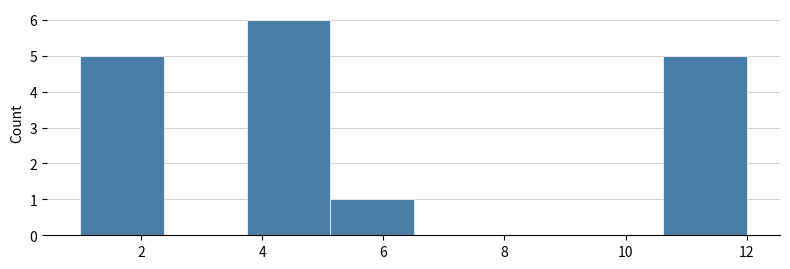

Reading left to right, list every bar in this chart as the range it spans on the x-axis followed by its height. Neither the bar edges nor the heights are printed on the chart, so give them approximately, as read against the axes.

1.0 to 2.4: 5
2.4 to 3.8: 0
3.8 to 5.2: 6
5.2 to 6.6: 1
6.6 to 7.8: 0
7.8 to 9.2: 0
9.2 to 10.6: 0
10.6 to 12.0: 5